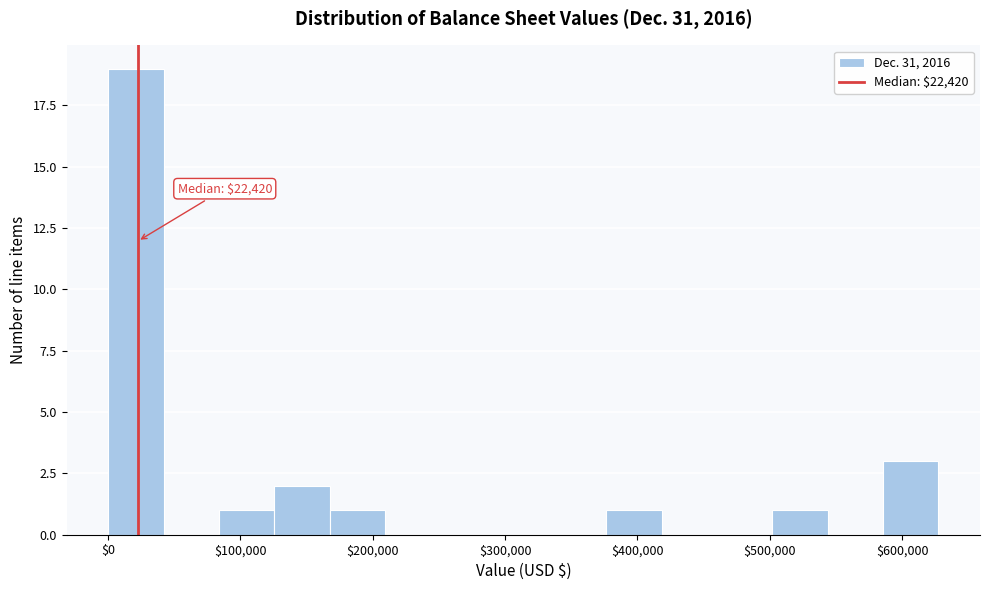

Which range on the x-axis has the tallest bar?

0 to 40000